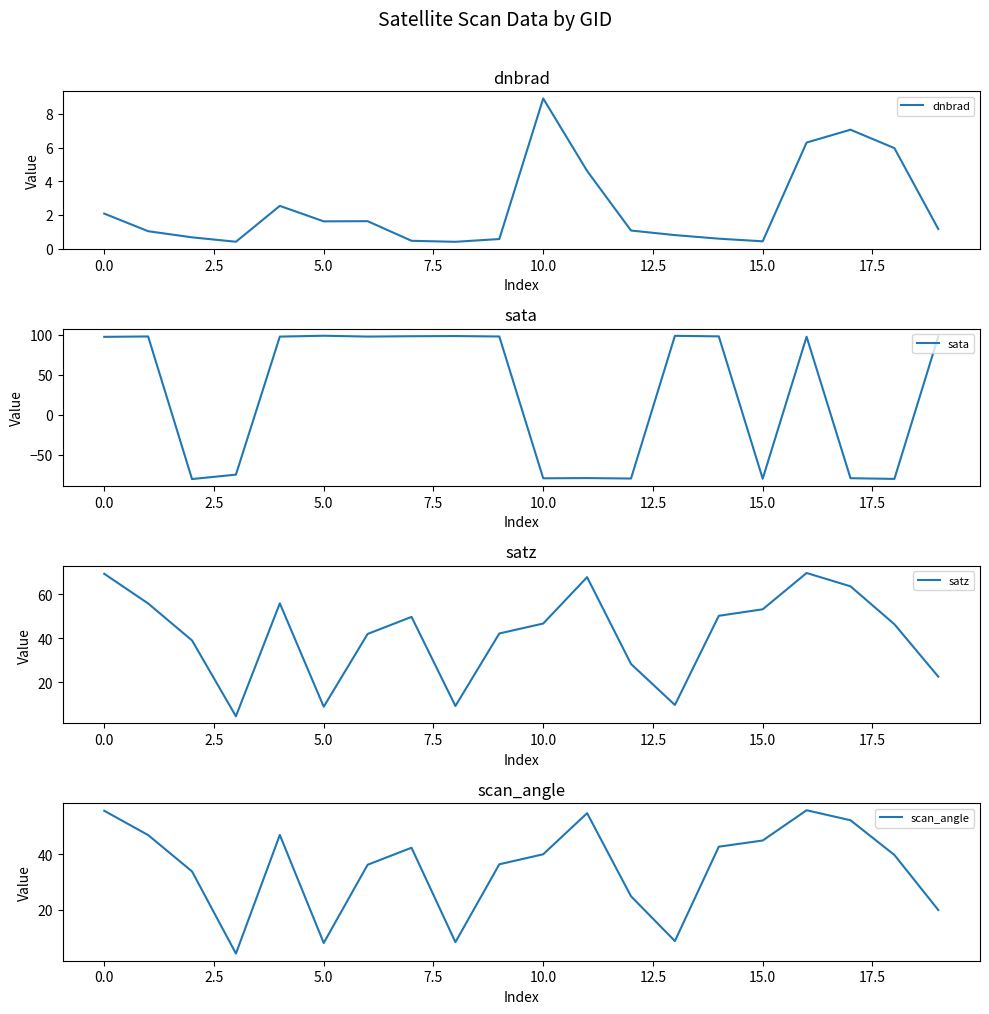

What is the lowest value of the dnbrad series?

0.4